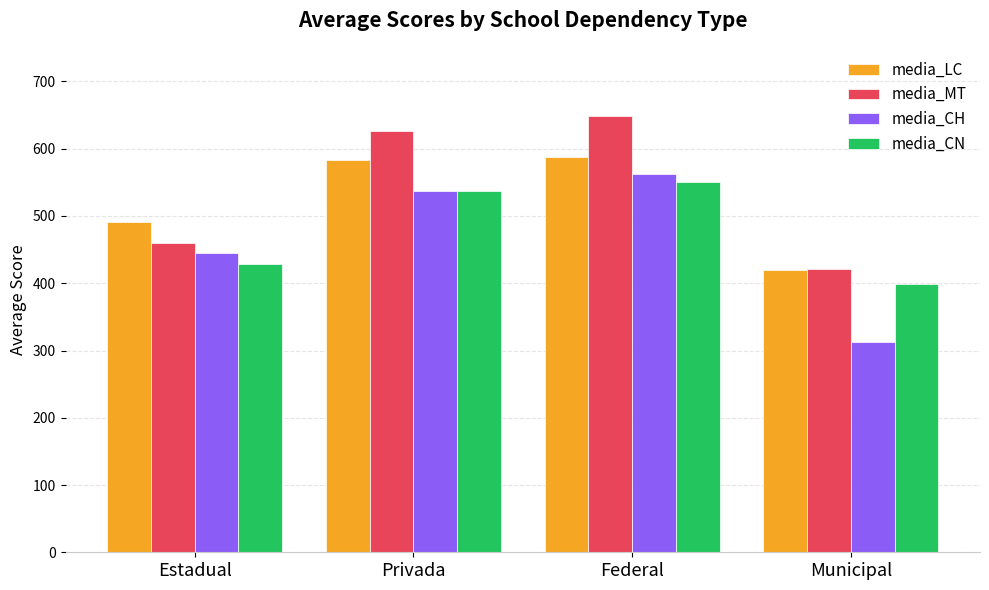

What value does the media_CH series have at Estadual?

445.1